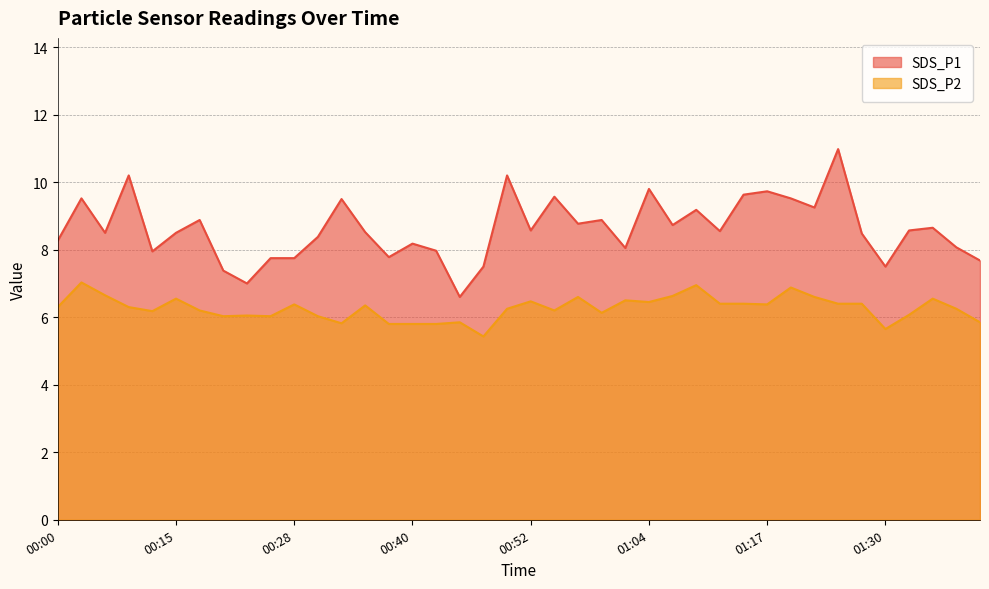

The value of SDS_P2 at 00:35 is 10.2. True or false?

False